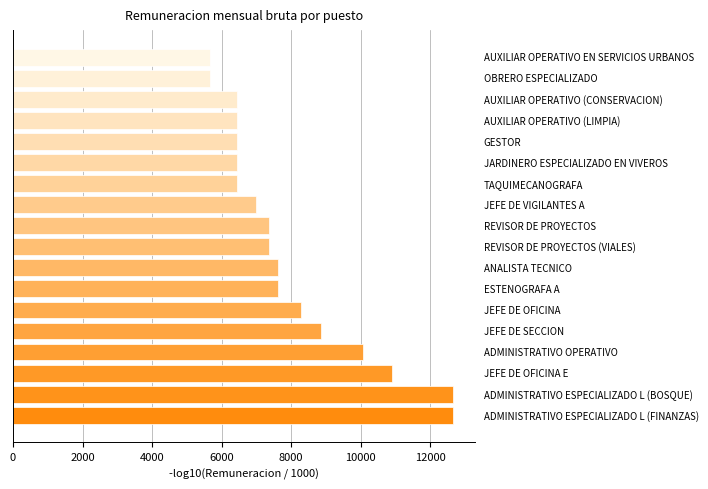

How many categories are shown in the chart?

18